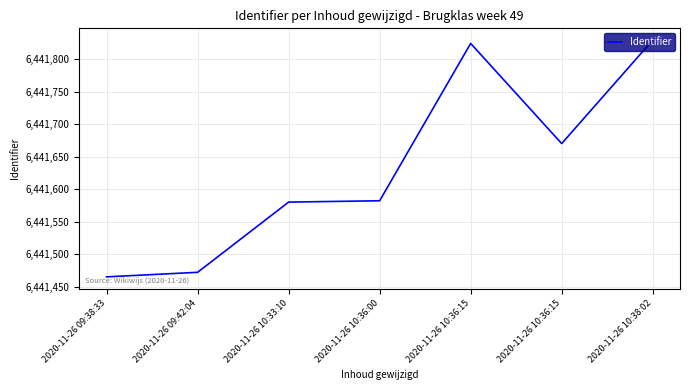

How many lines are shown in the chart?

1